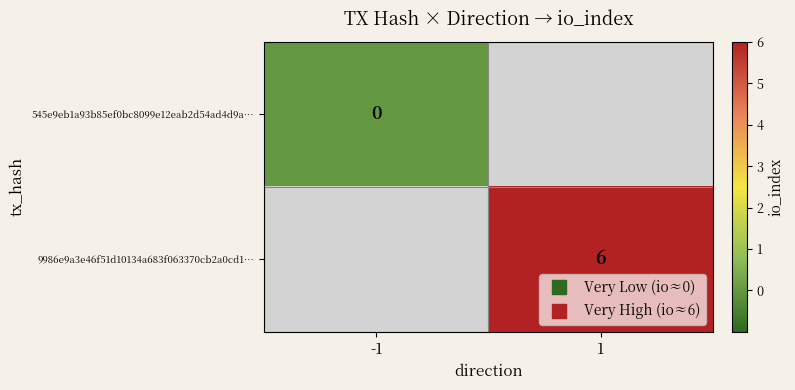

Which series has the widest spread of values?

545e9eb1a93b85ef0bc8099e12eab2d54ad4d9a…